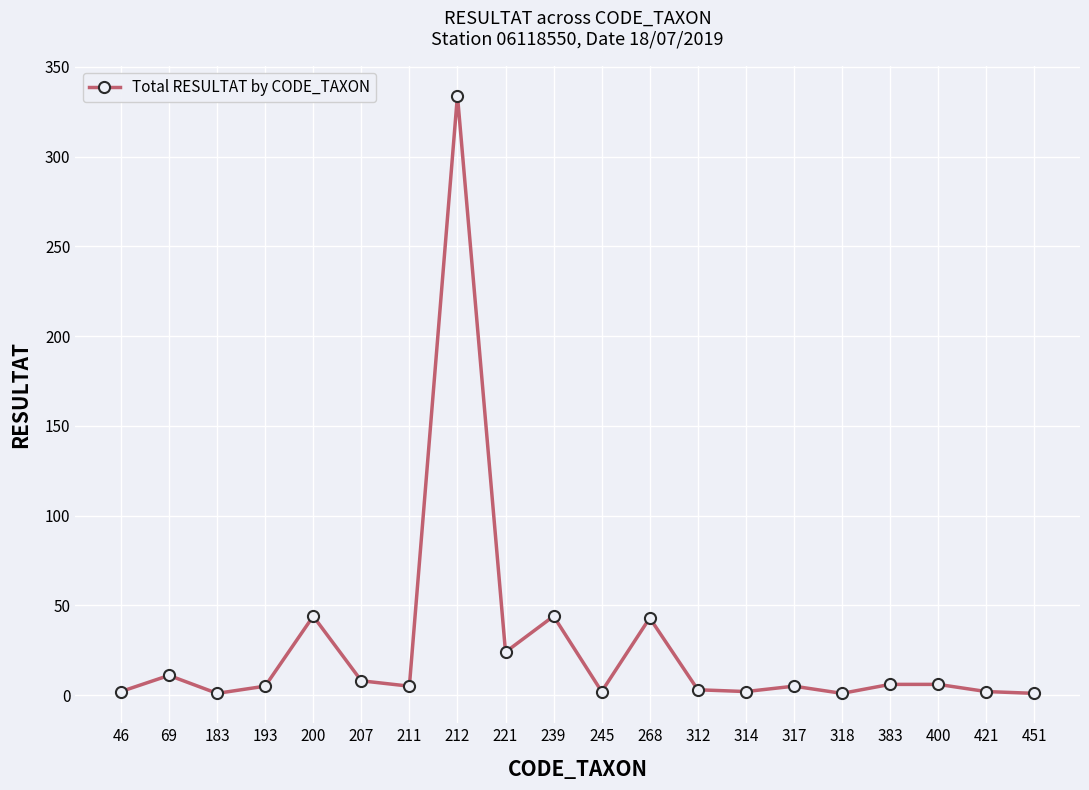

What is the greatest value displayed?

334